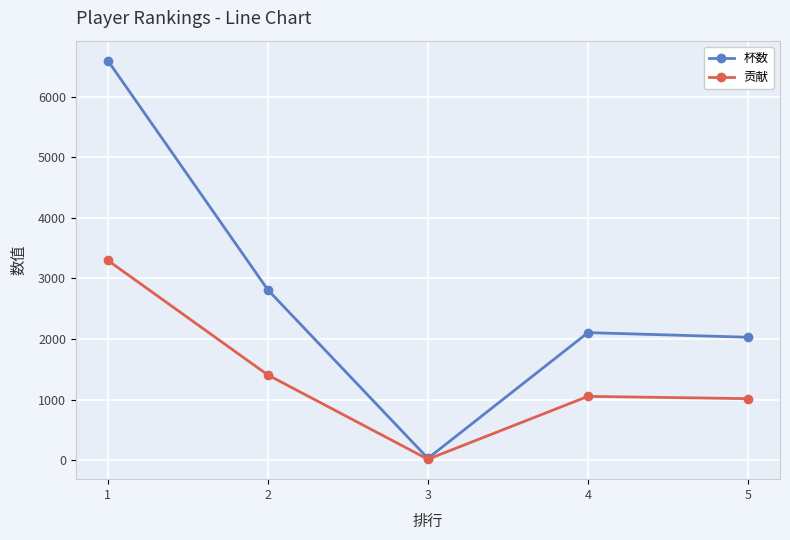

The 杯数 series shows 4763 at 2. True or false?

False